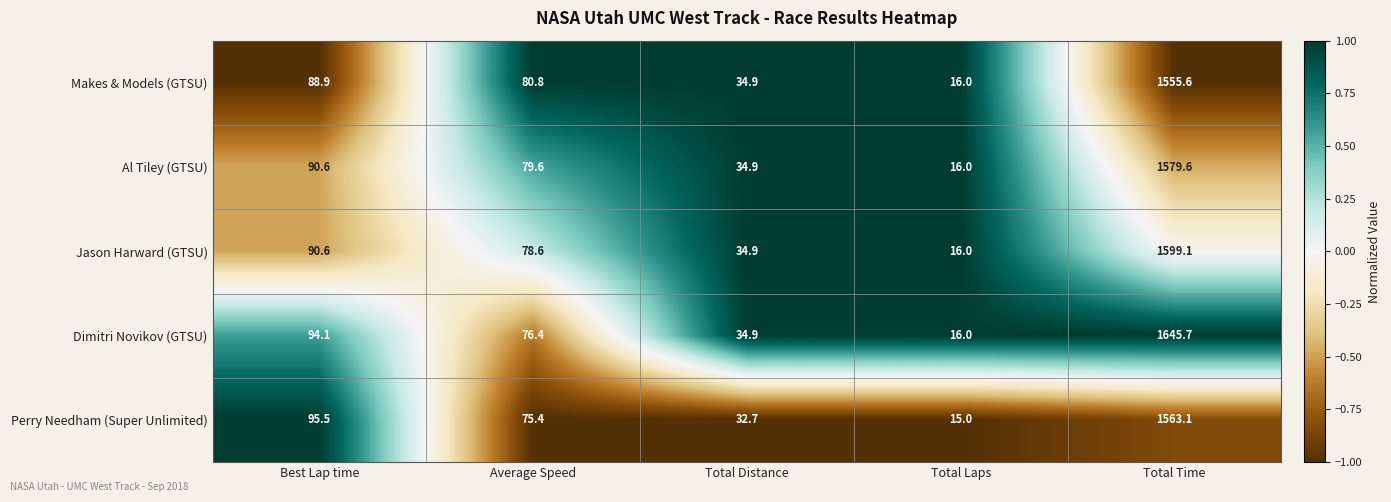

Reading left to right, list all the values displayed in this chart.

Makes & Models (GTSU): Best Lap time=88.9	Average Speed=80.8	Total Distance=34.9	Total Laps=16.0	Total Time=1555.6
Al Tiley (GTSU): Best Lap time=90.6	Average Speed=79.6	Total Distance=34.9	Total Laps=16.0	Total Time=1579.6
Jason Harward (GTSU): Best Lap time=90.6	Average Speed=78.6	Total Distance=34.9	Total Laps=16.0	Total Time=1599.1
Dimitri Novikov (GTSU): Best Lap time=94.1	Average Speed=76.4	Total Distance=34.9	Total Laps=16.0	Total Time=1645.7
Perry Needham (Super Unlimited): Best Lap time=95.5	Average Speed=75.4	Total Distance=32.7	Total Laps=15.0	Total Time=1563.1